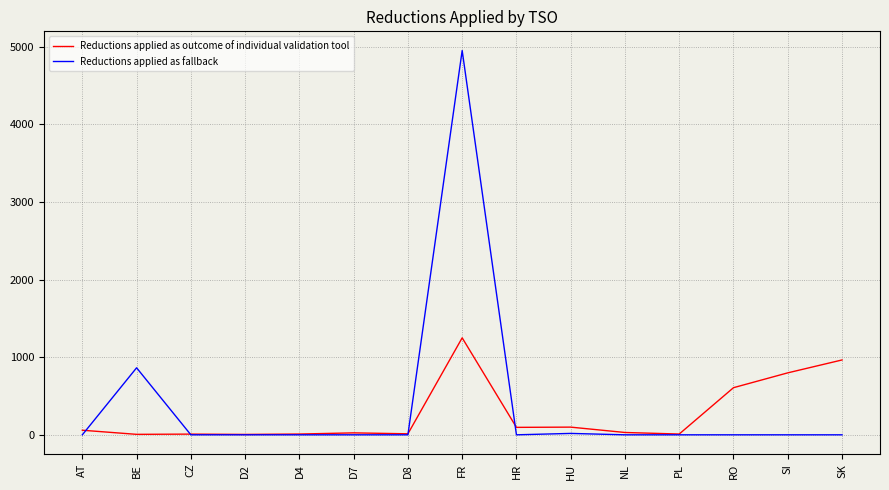

At which label does Reductions applied as outcome of individual validation tool first exceed 30?

AT